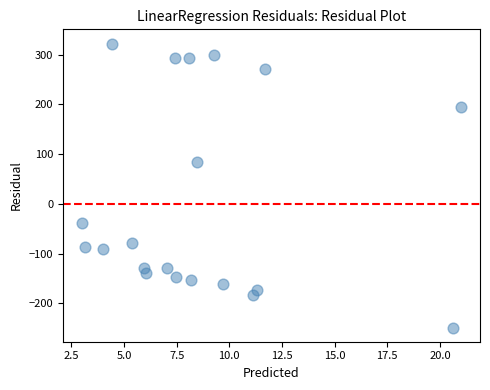

What is the range of Y values (max minus min)?

571.1